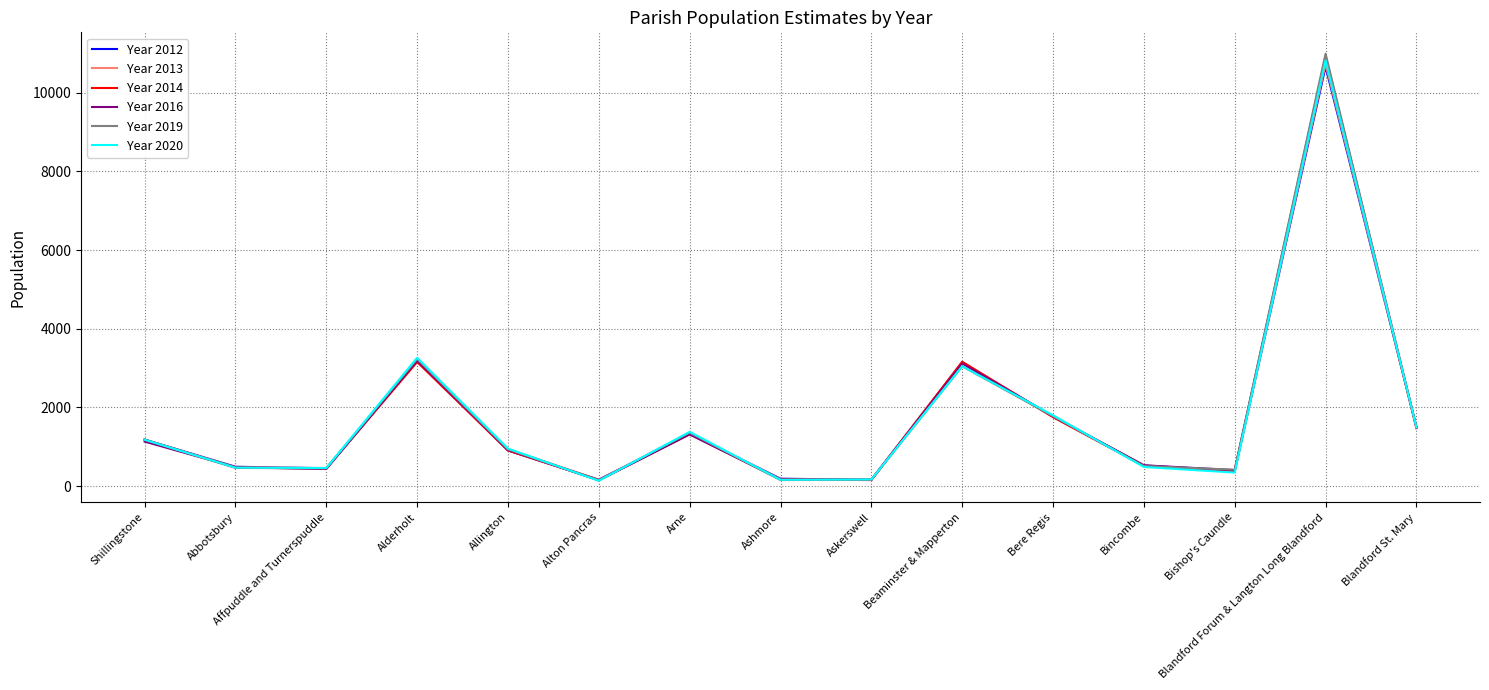

How many values in the Year 2014 series are below 903?

7